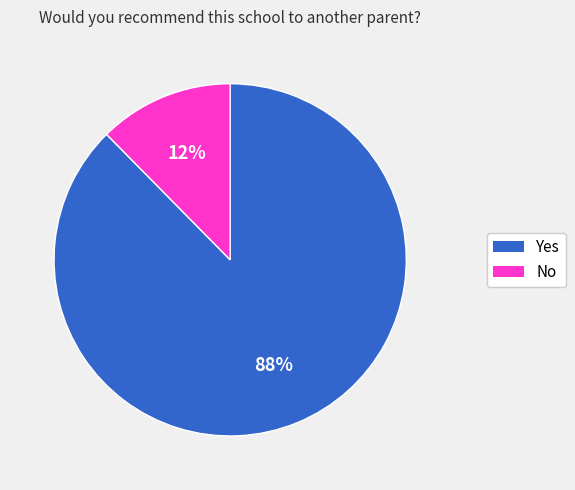

The No slice represents 12% of the pie. True or false?

True